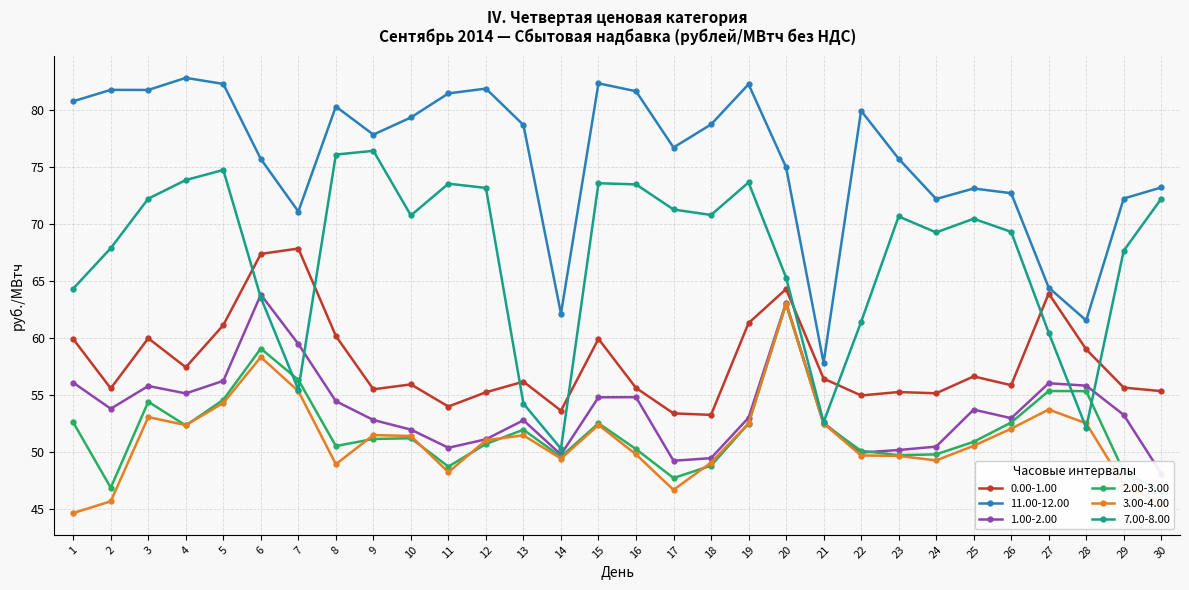

How many interior local peaks does the 1.00-2.00 series have?

7